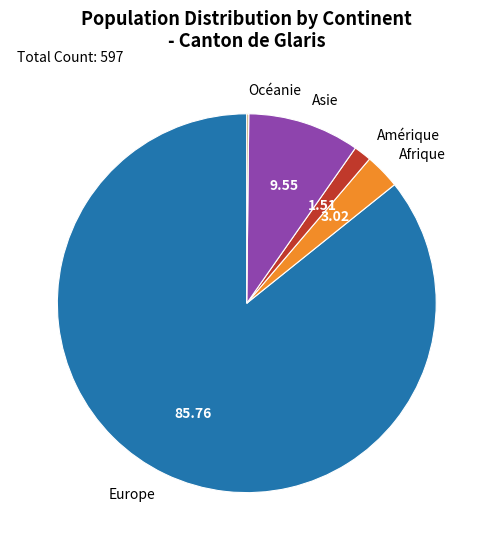

Do Afrique and Europe together represent more than half of the pie?

Yes